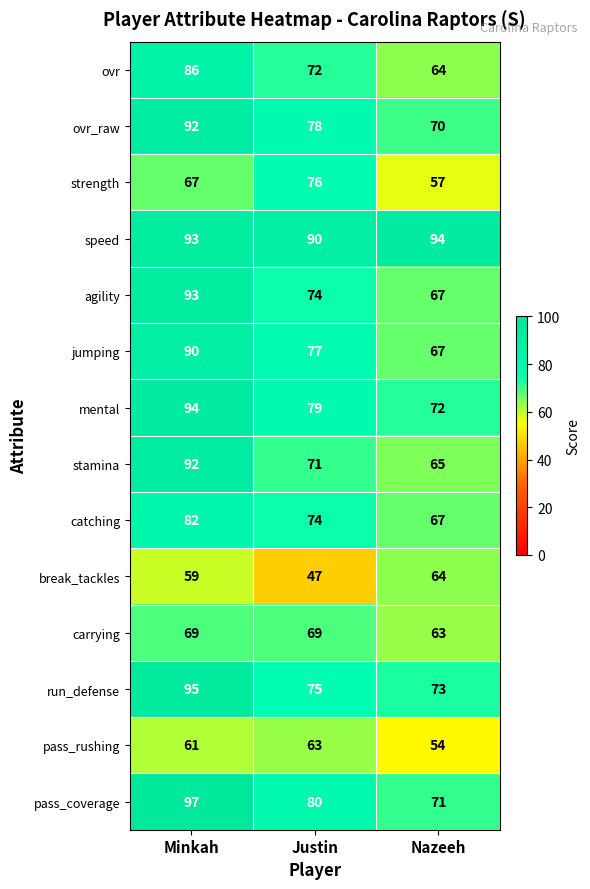

What is the sum of all run_defense values?

243